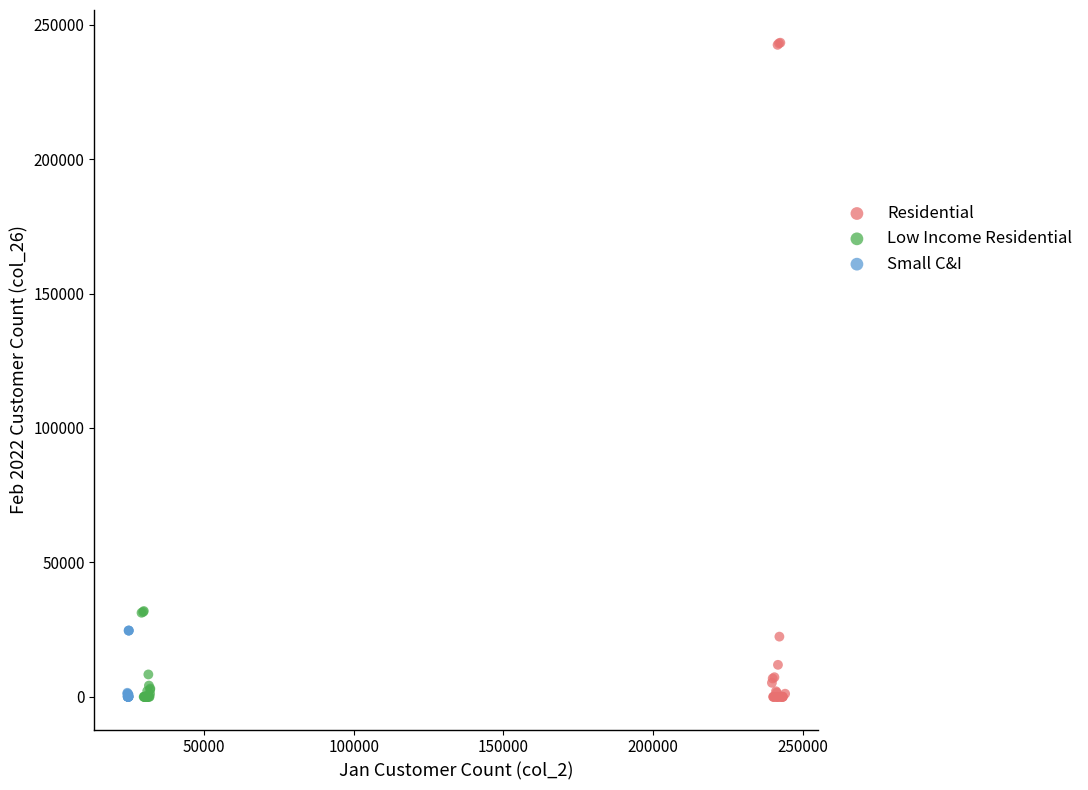

Which series has the widest spread of Y values?

Residential